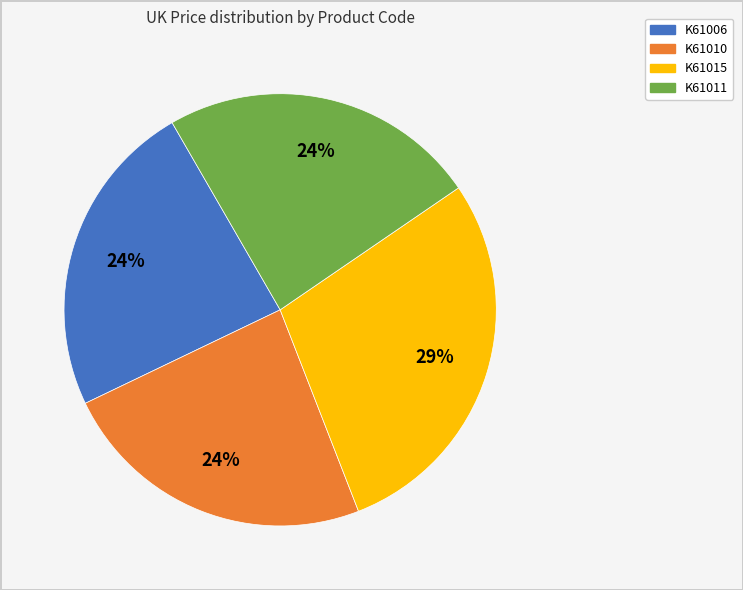

Approximately how many times larger is the value at K61006 compared to K61011?

1.0